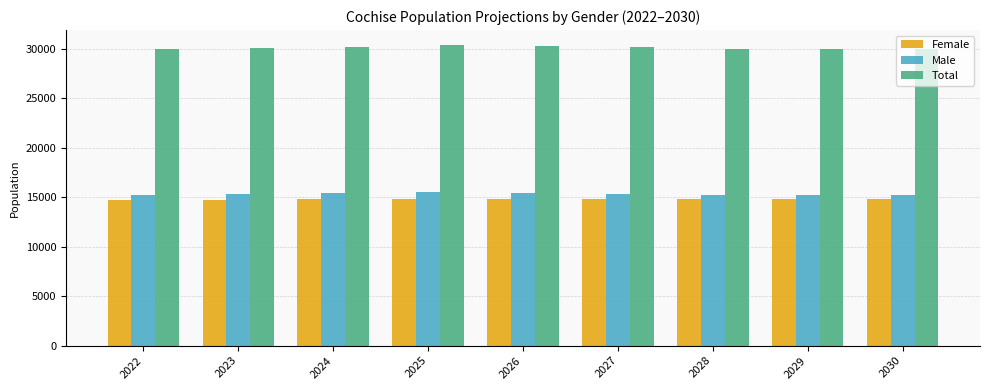

The Total series shows 30061.2 at 2023. True or false?

True